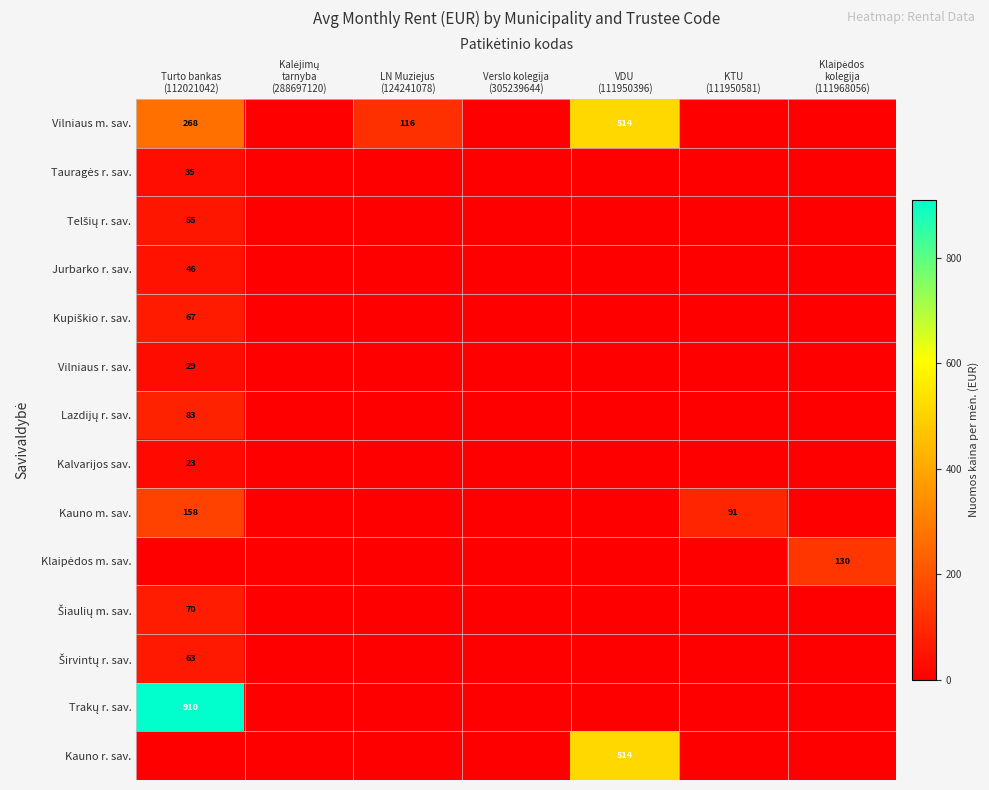

Which category has the highest value in the Vilniaus m. sav. series?

VDU (111950396)